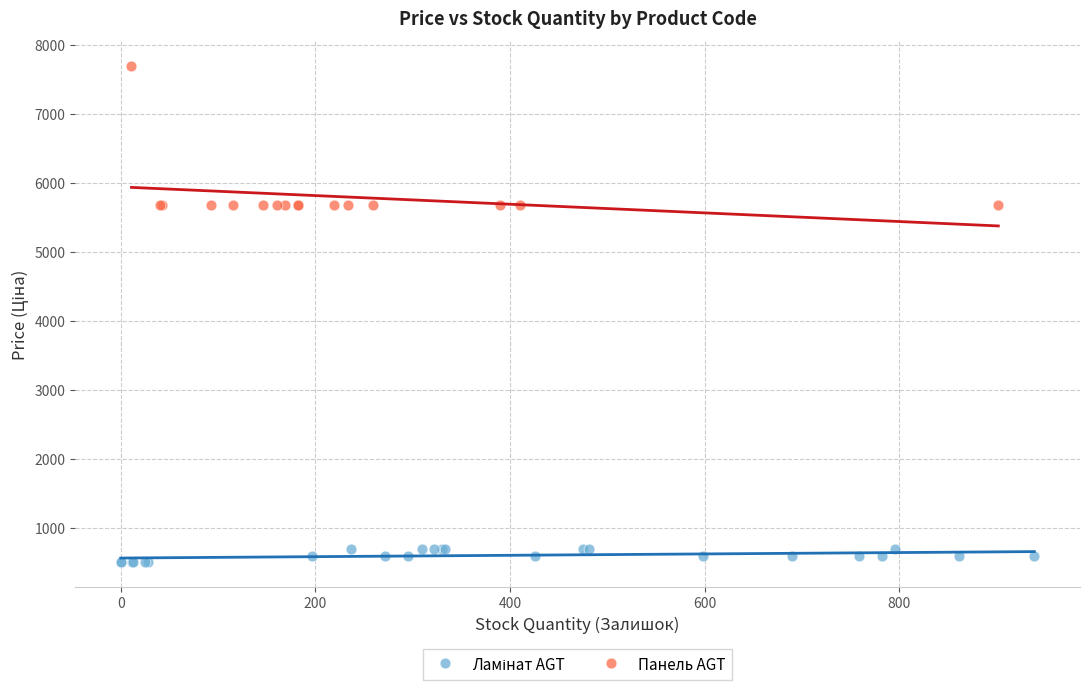

Which series has the largest Y range (max minus min)?

Панель AGT